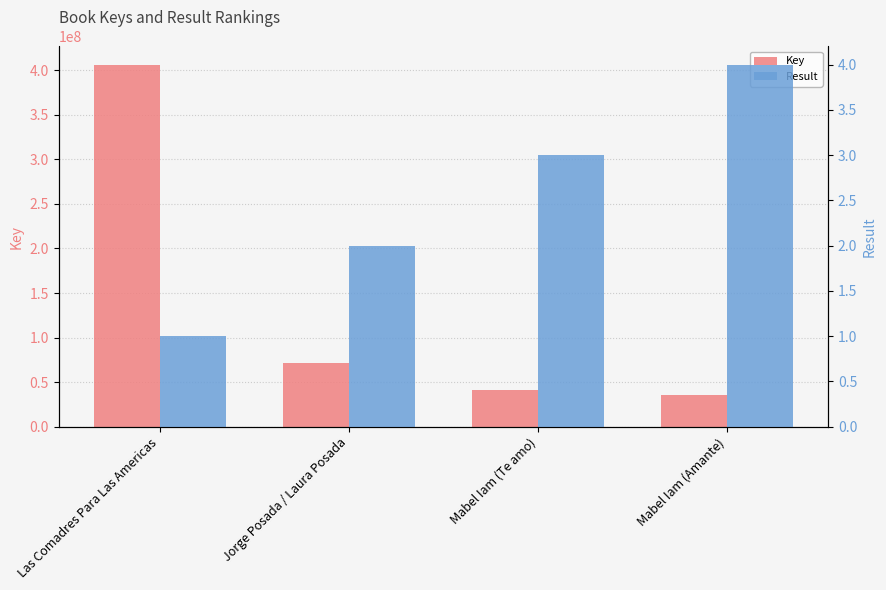

Does the chart contain stacked bars?

No